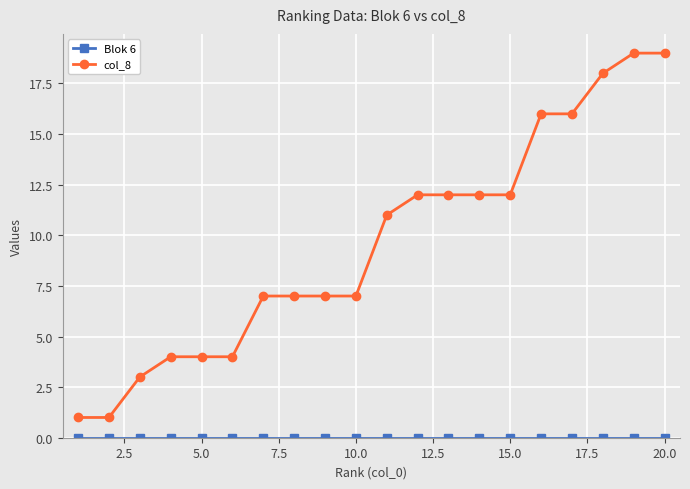

What is the difference between the second highest and minimum values in the col_8 series?

18